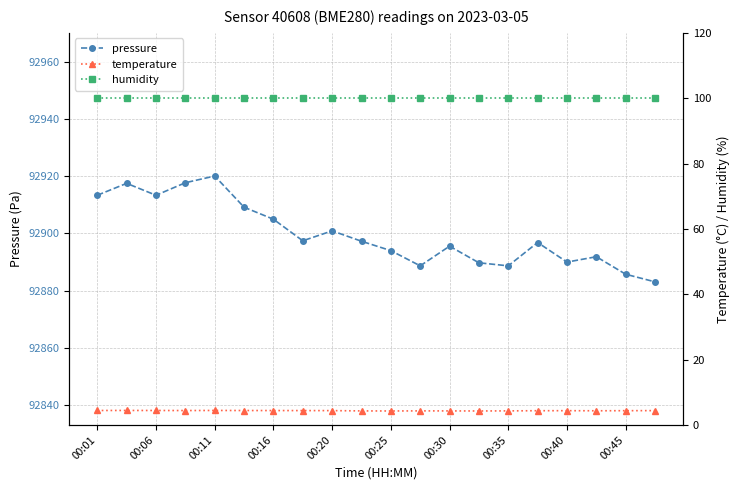

True or false: humidity and temperature intersect in this chart.

False